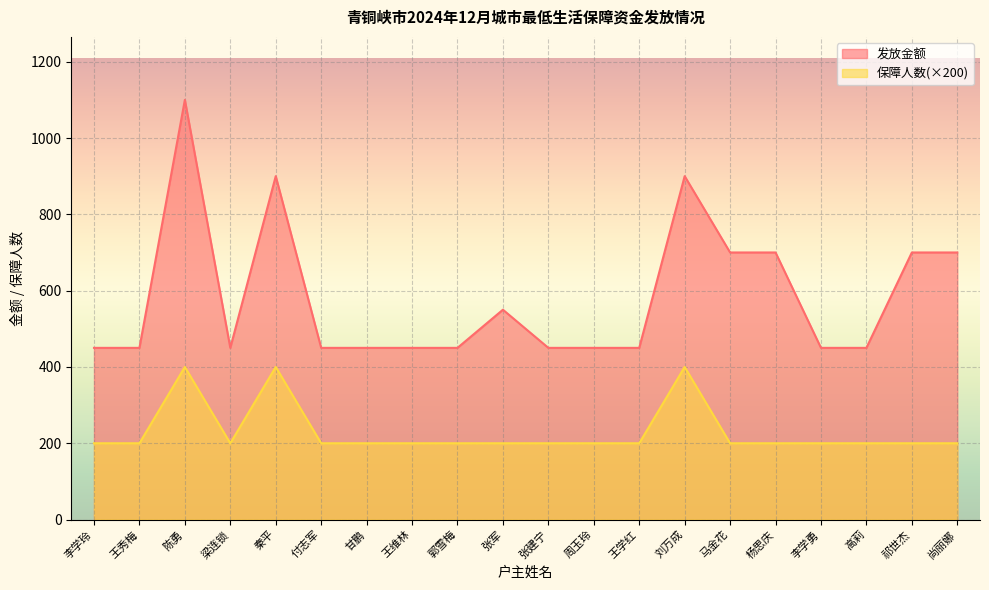

How many interior local peaks does the 发放金额 series have?

4